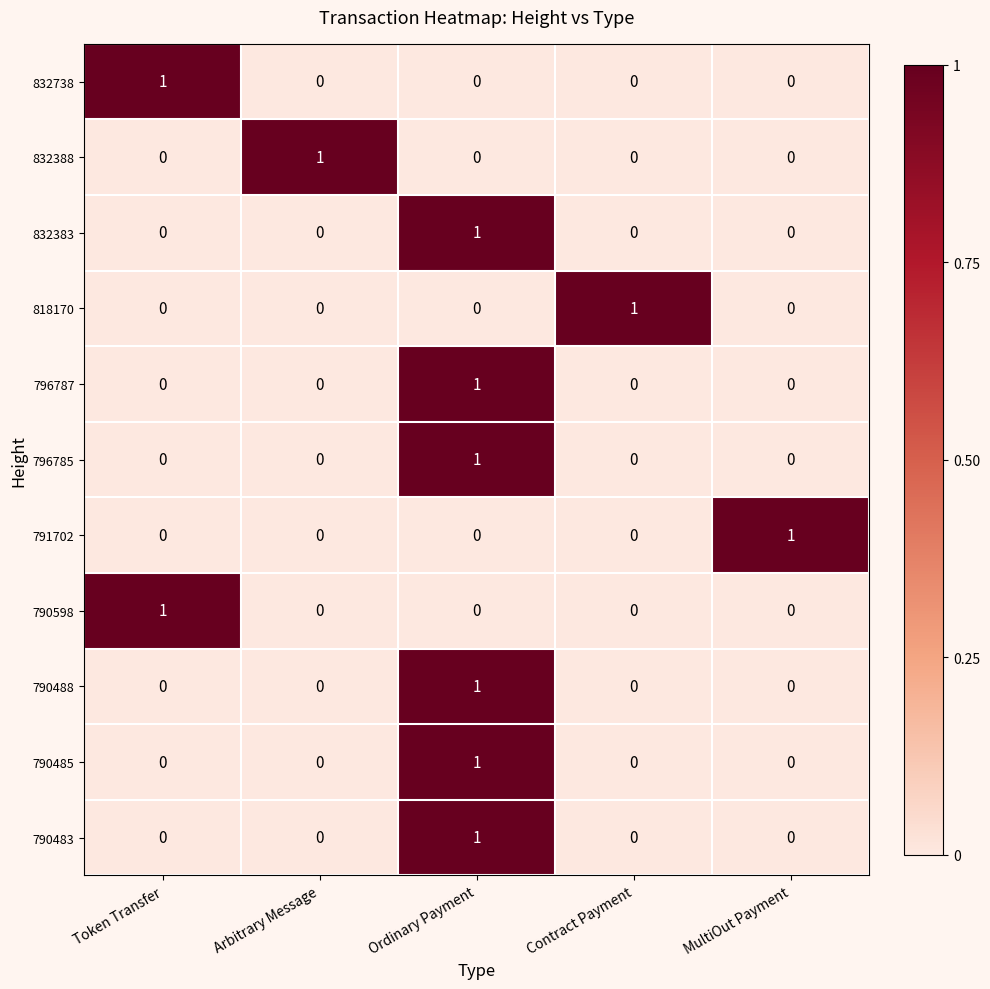

What is the spread (max minus min) of values at Ordinary Payment?

1